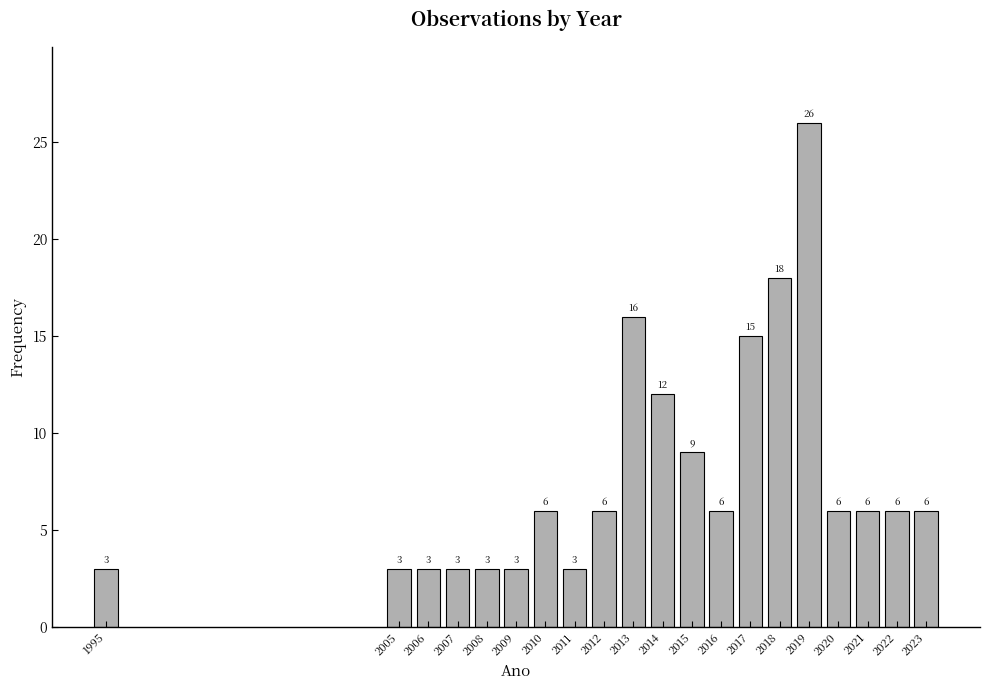

Reading right to left, what are all the values shown in this chart?

6	6	6	6	26	18	15	6	9	12	16	6	3	6	3	3	3	3	3	3